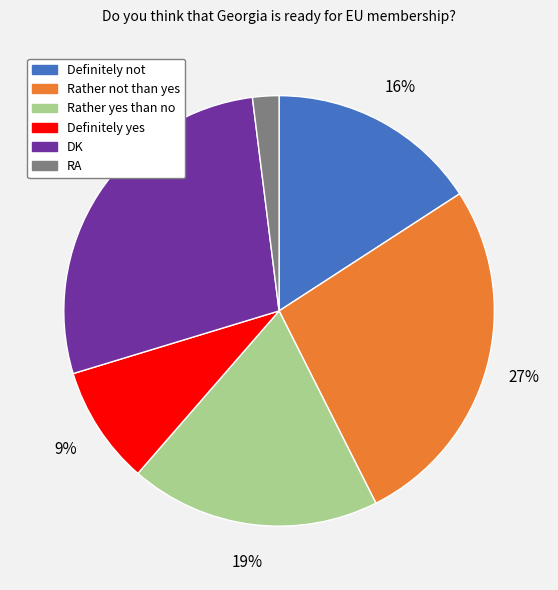

Between Definitely not and Definitely yes, which is larger?

Definitely not